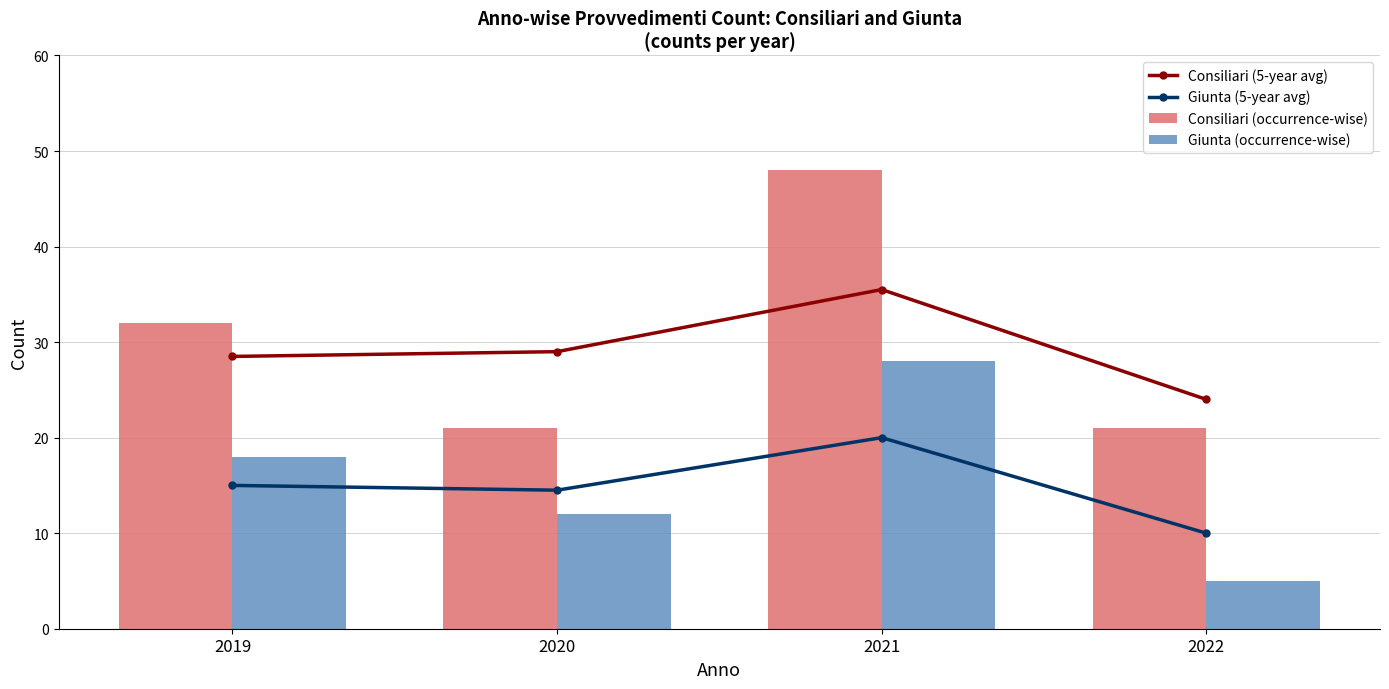

Count the Consiliari (occurrence-wise) values in the range 21 to 48.

4